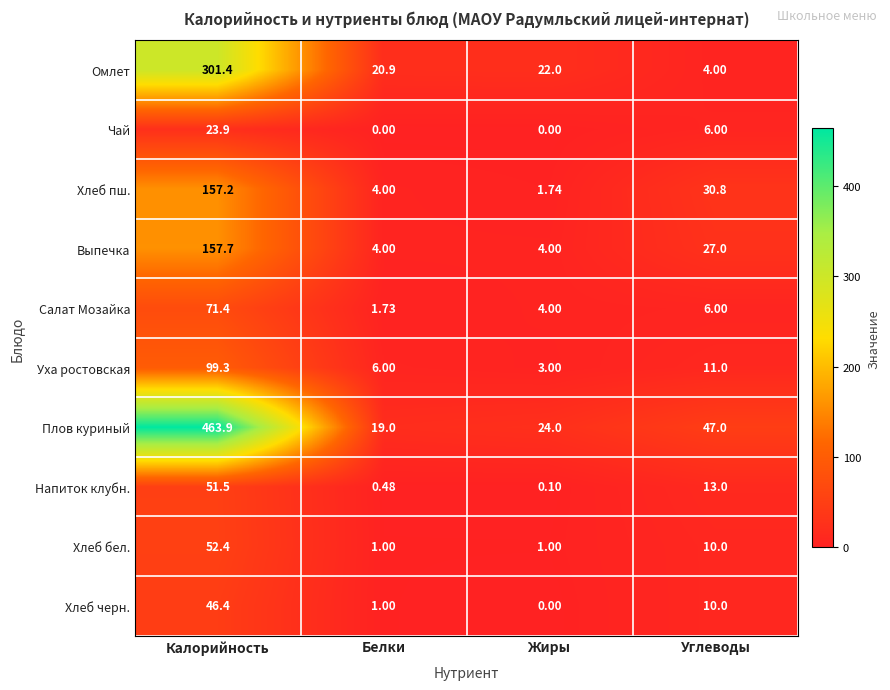

Rank the series by their maximum value, from lowest to highest.

Чай, Хлеб черн., Напиток клубн., Хлеб бел., Салат Мозайка, Уха ростовская, Хлеб пш., Выпечка, Омлет, Плов куриный